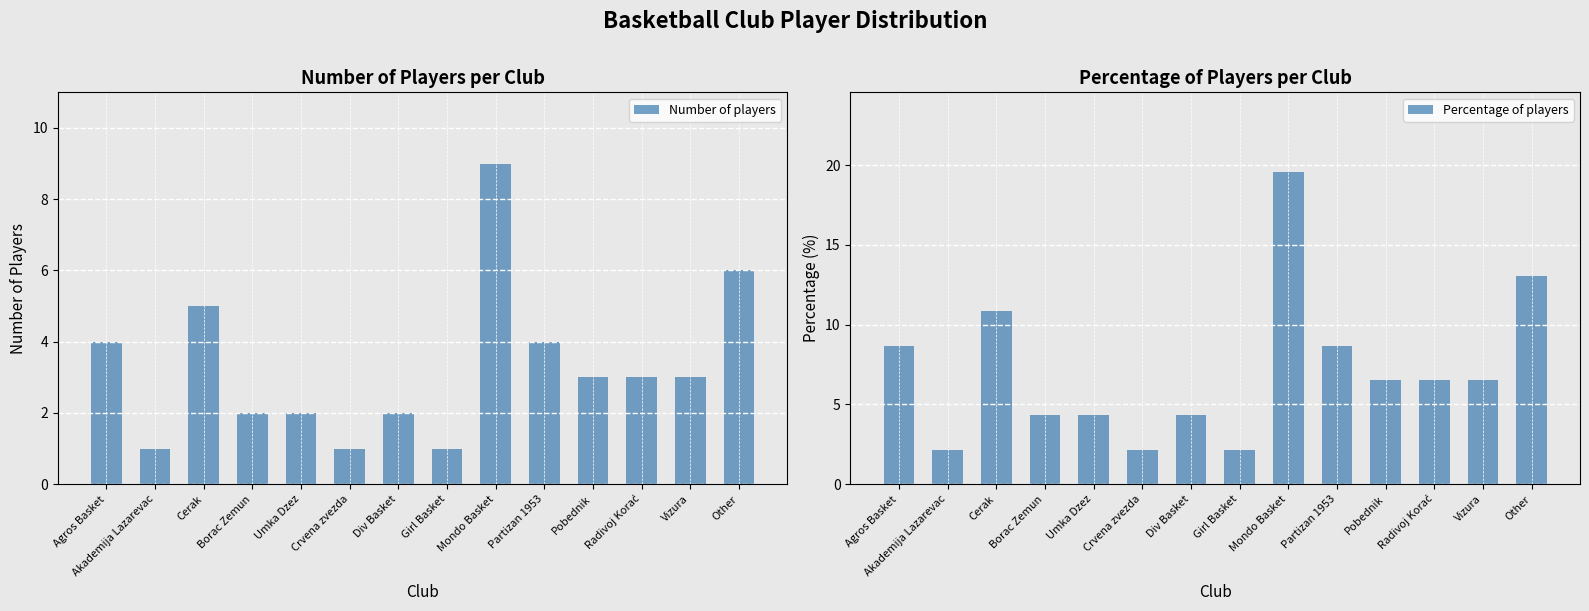

What is the difference between the maximum and second lowest values in the Number of players series?

8